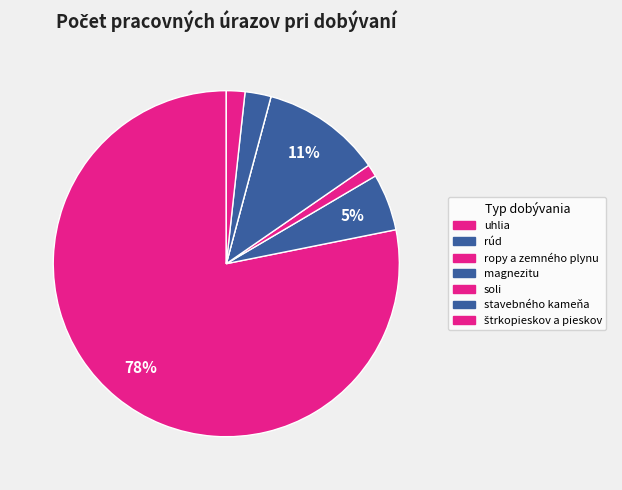

Which slice represents more than half of the pie?

uhlia